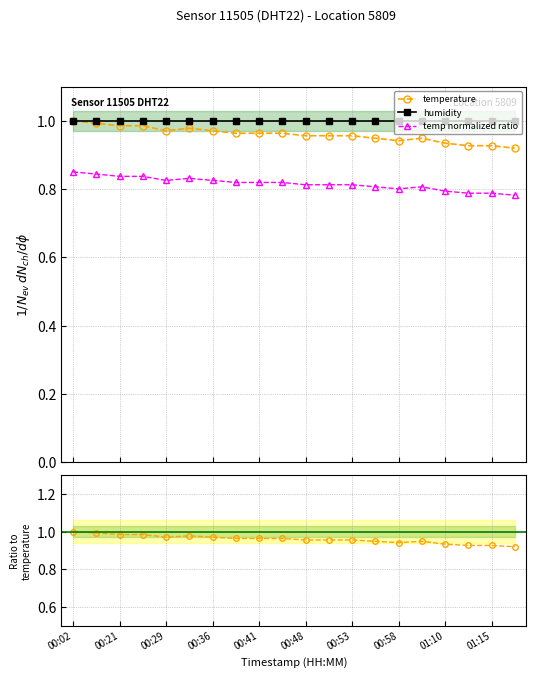

Reading right to left, what are all the values shown in this chart?

temperature: 0.9	0.9	0.9	0.9	0.9	0.9	0.9	1.0	1.0	1.0	1.0	1.0	1.0	1.0	1.0	1.0	1.0	1.0	1.0	1.0
humidity: 1.0	1.0	1.0	1.0	1.0	1.0	1.0	1.0	1.0	1.0	1.0	1.0	1.0	1.0	1.0	1.0	1.0	1.0	1.0	1.0
temp normalized ratio: 0.8	0.8	0.8	0.8	0.8	0.8	0.8	0.8	0.8	0.8	0.8	0.8	0.8	0.8	0.8	0.8	0.8	0.8	0.8	0.8
ratio temperature: 0.9	0.9	0.9	0.9	0.9	0.9	0.9	1.0	1.0	1.0	1.0	1.0	1.0	1.0	1.0	1.0	1.0	1.0	1.0	1.0